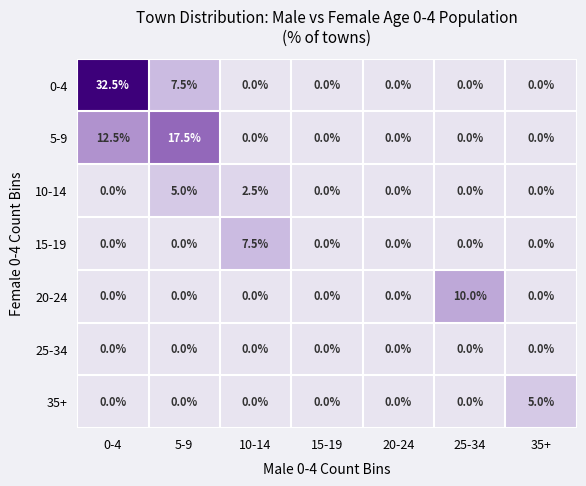

What is the difference between the maximum and second lowest values in the 35+ series?

5.0